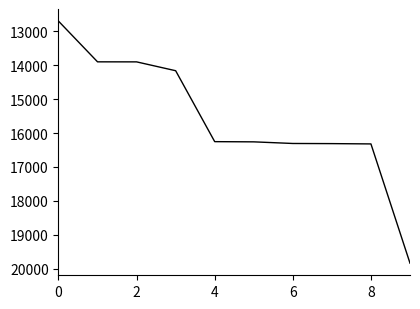

What is the minimum value shown in the chart?

12696